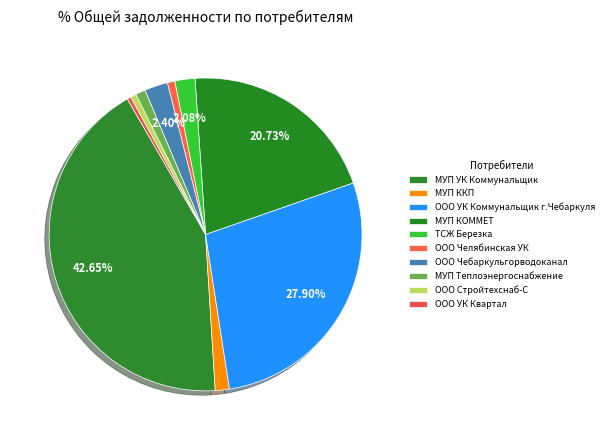

What is the total percentage of МУП УК Коммунальщик and МУП ККП?

44.1%